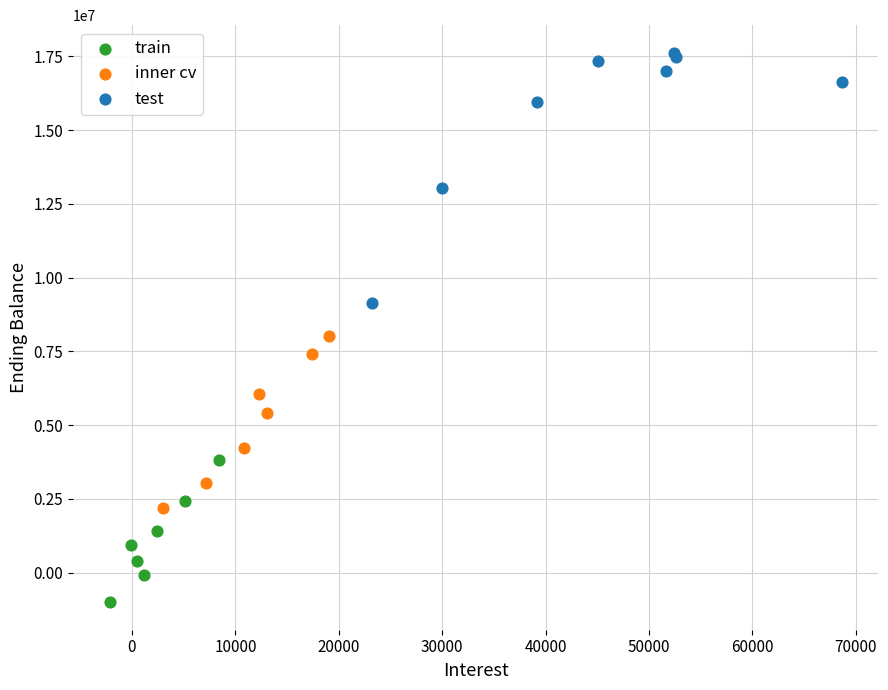

Which series reaches the minimum Y coordinate?

train